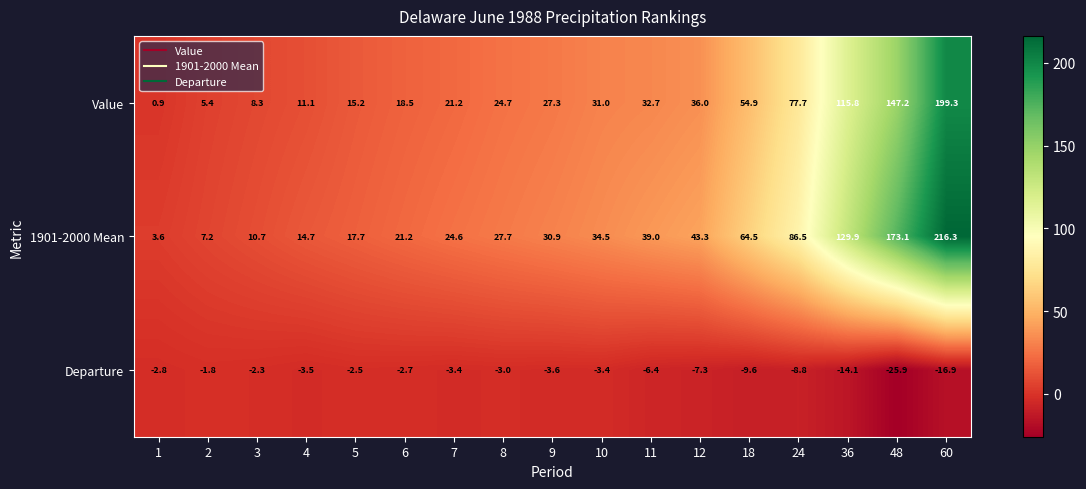

What is the spread (max minus min) of values at 10?

37.9